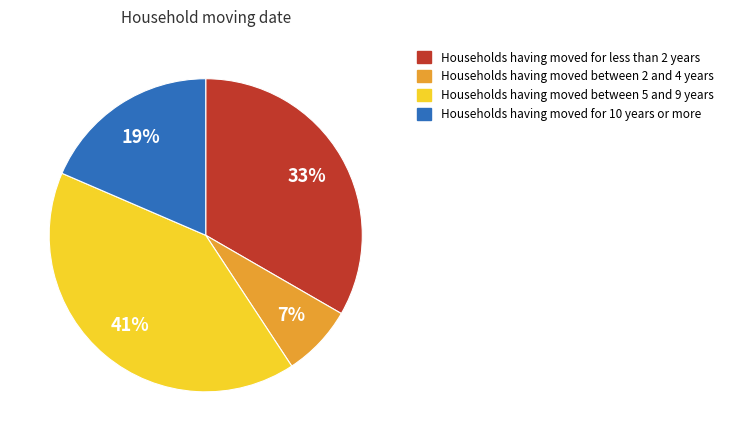

To the nearest percent, what is the average slice percentage?

25%